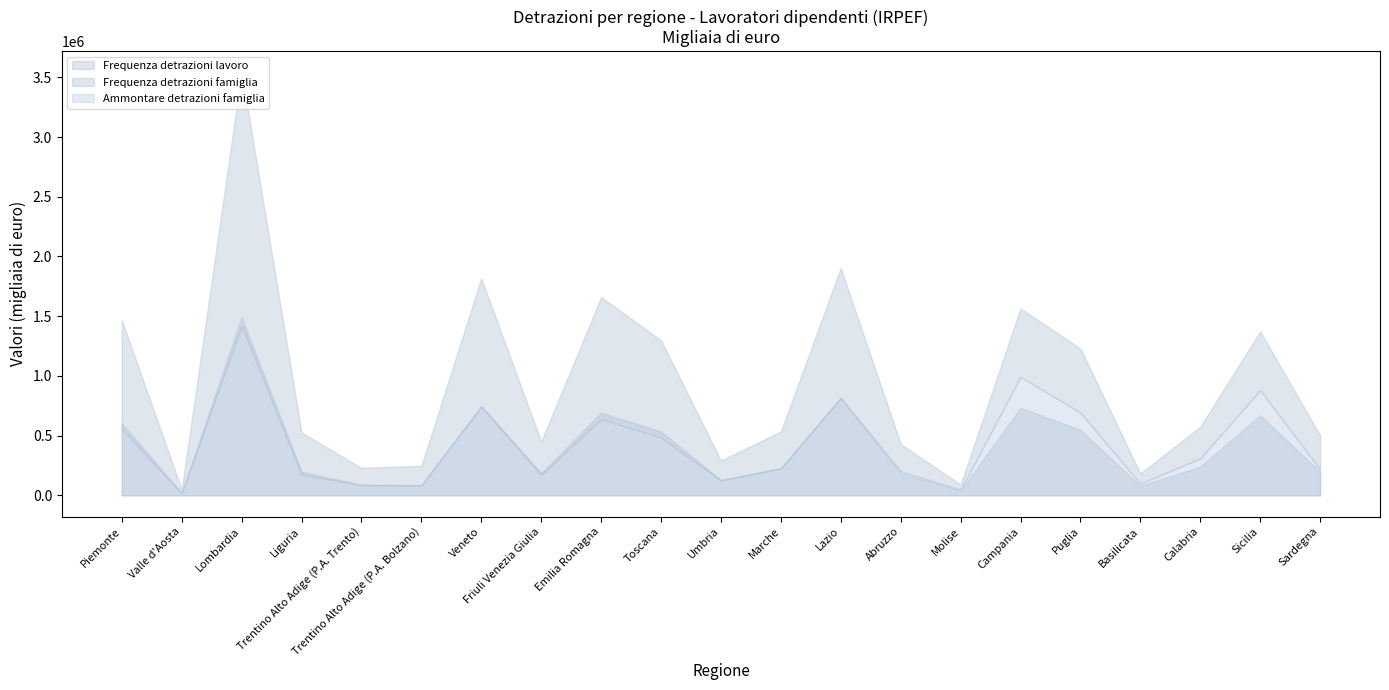

At which category does Frequenza detrazioni lavoro reach its first local valley?

Valle d'Aosta